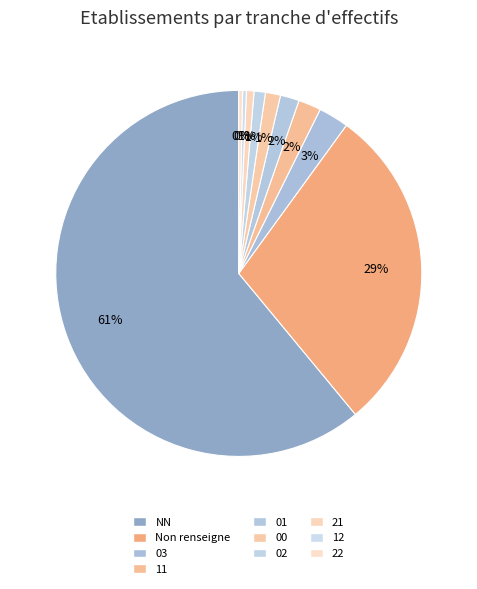

Count the number of slices in the pie.

10